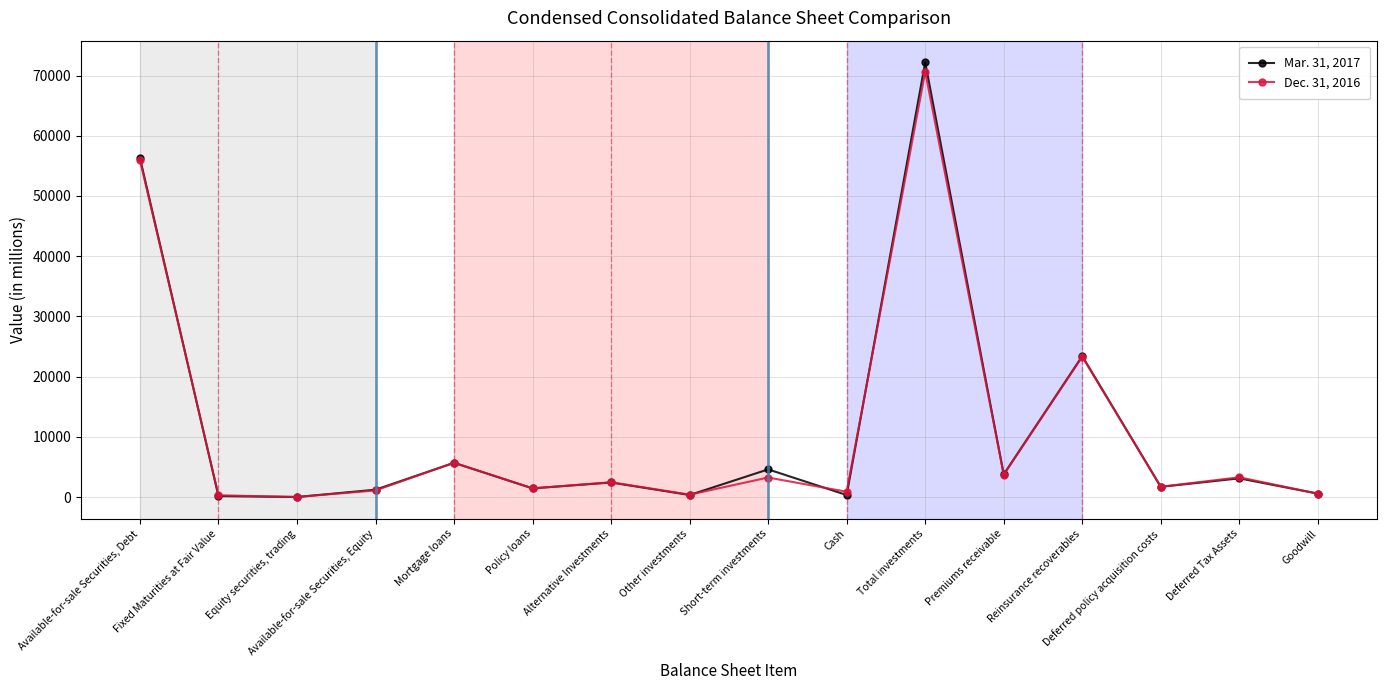

Is the value of Mar. 31, 2017 at Alternative Investments greater than the value of Dec. 31, 2016 at Equity securities, trading?

Yes